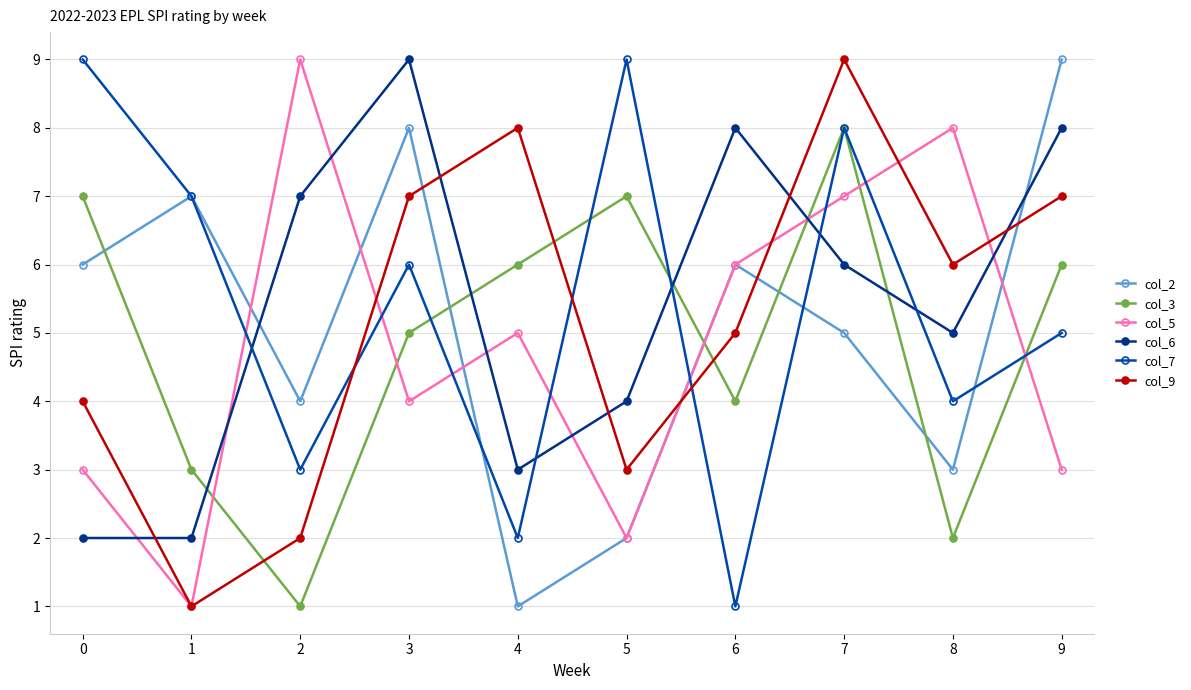

The value of col_3 at 9 is 6. True or false?

True